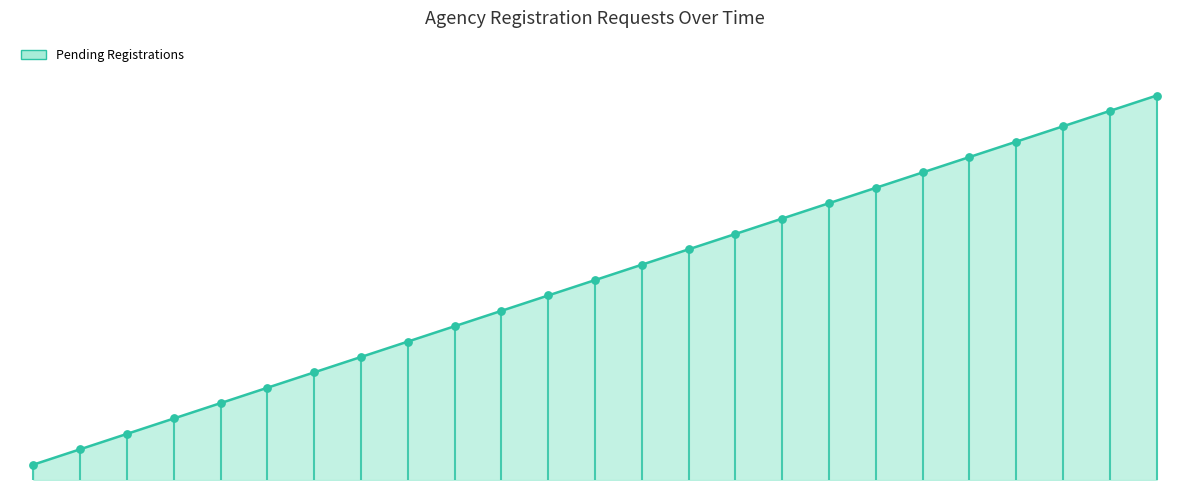

What is the ratio of the value at 2023-09-06 to the value at 2023-08-21?

8.0